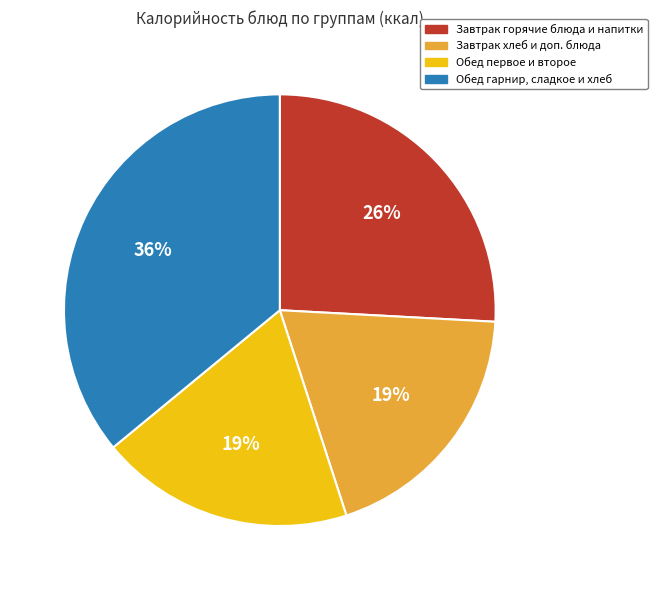

Do Обед гарнир, сладкое и хлеб and Обед первое и второе together represent more than half of the pie?

Yes